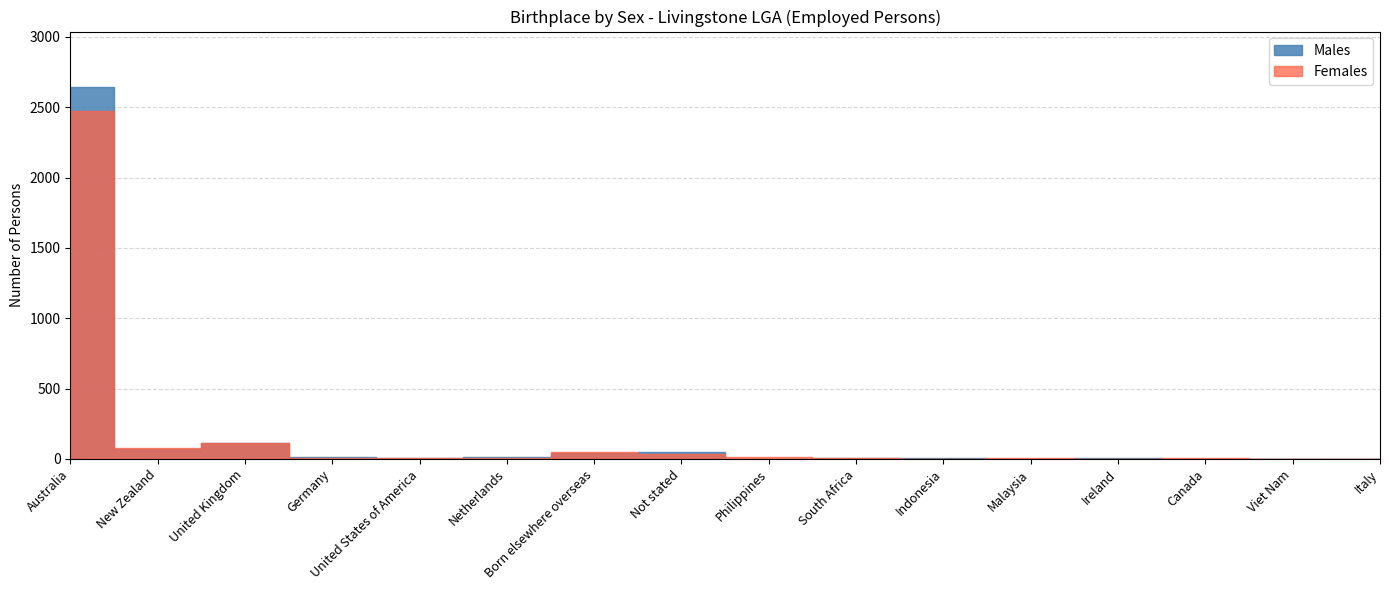

True or false: Males has a value of 44 at Born elsewhere overseas.

True